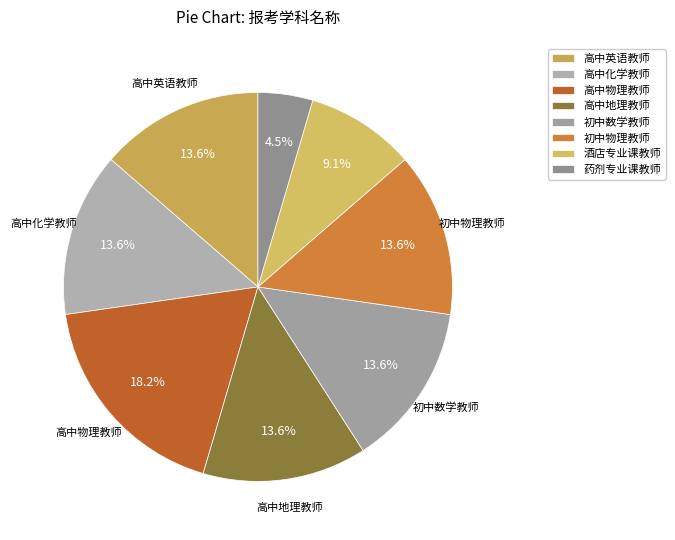

Which slice is the largest?

高中物理教师